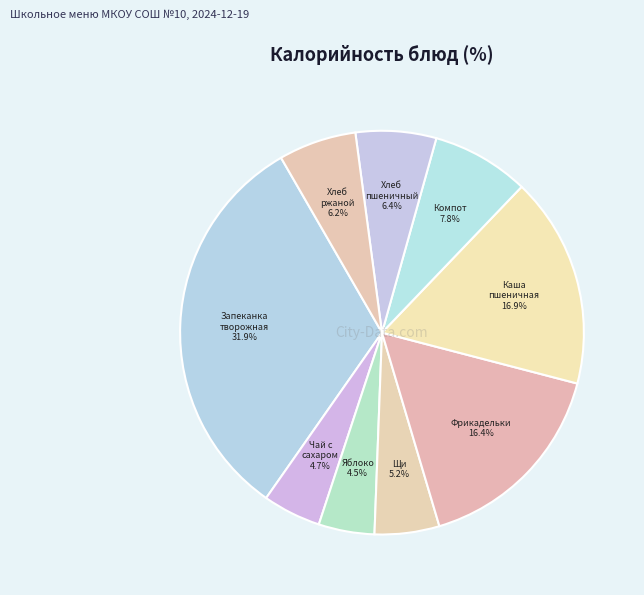

Which category has the biggest portion of the pie?

Запеканка из творога со сгущ.молоком